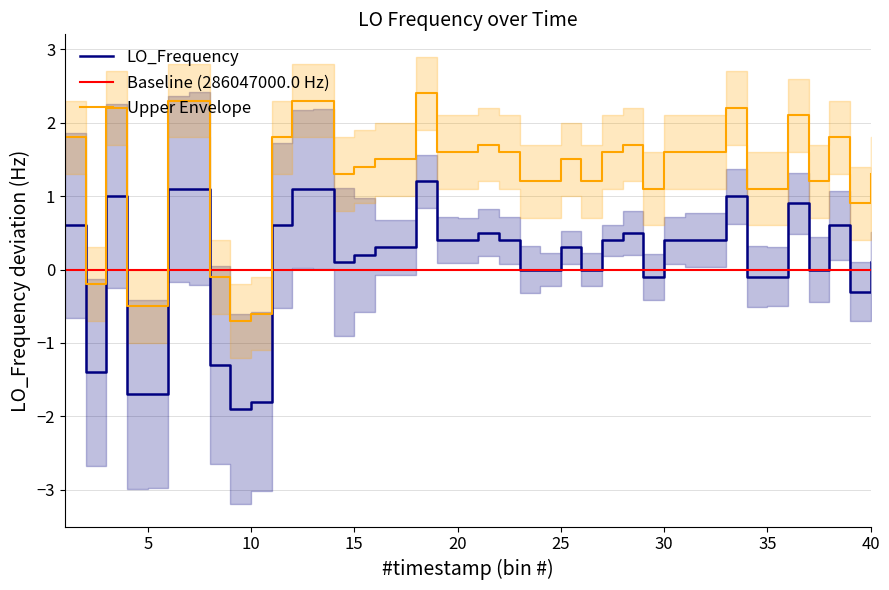

Reading right to left, what are all the values shown in this chart?

0.1	-0.3	0.6	0.0	0.9	-0.1	-0.1	1.0	0.4	0.4	0.4	-0.1	0.5	0.4	0.0	0.3	0.0	0.0	0.4	0.5	0.4	0.4	1.2	0.3	0.3	0.2	0.1	1.1	1.1	0.6	-1.8	-1.9	-1.3	1.1	1.1	-1.7	-1.7	1.0	-1.4	0.6